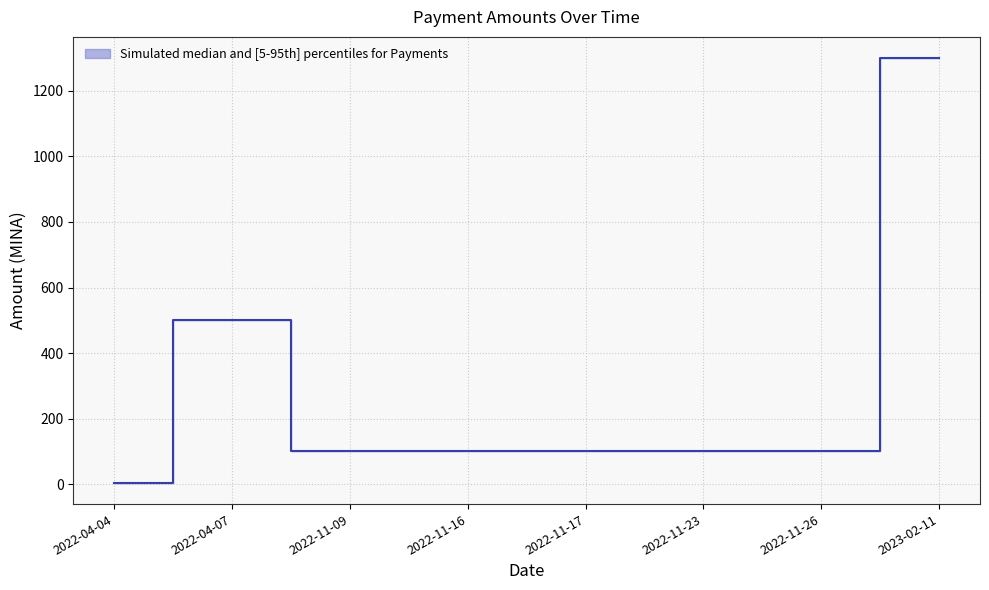

Between 2022-11-26 and 2023-02-11, which is larger?

2023-02-11